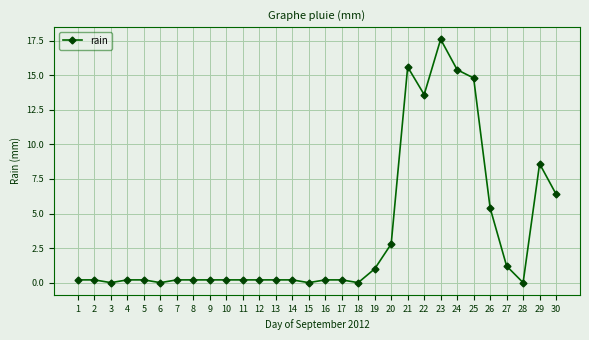

The value at 23 is 17.6. True or false?

True